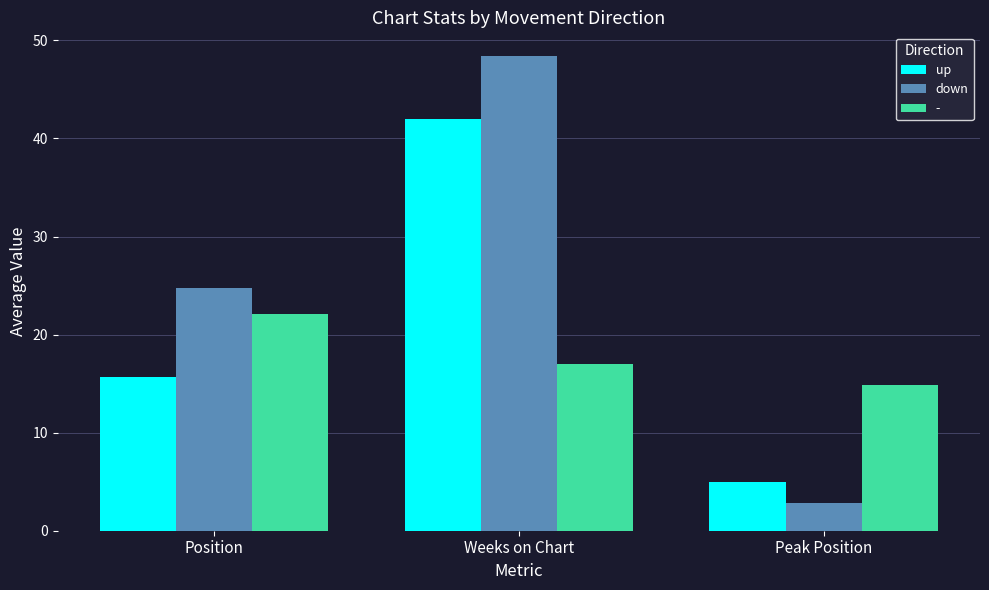

At which category does the chart reach its minimum across all series?

Peak Position